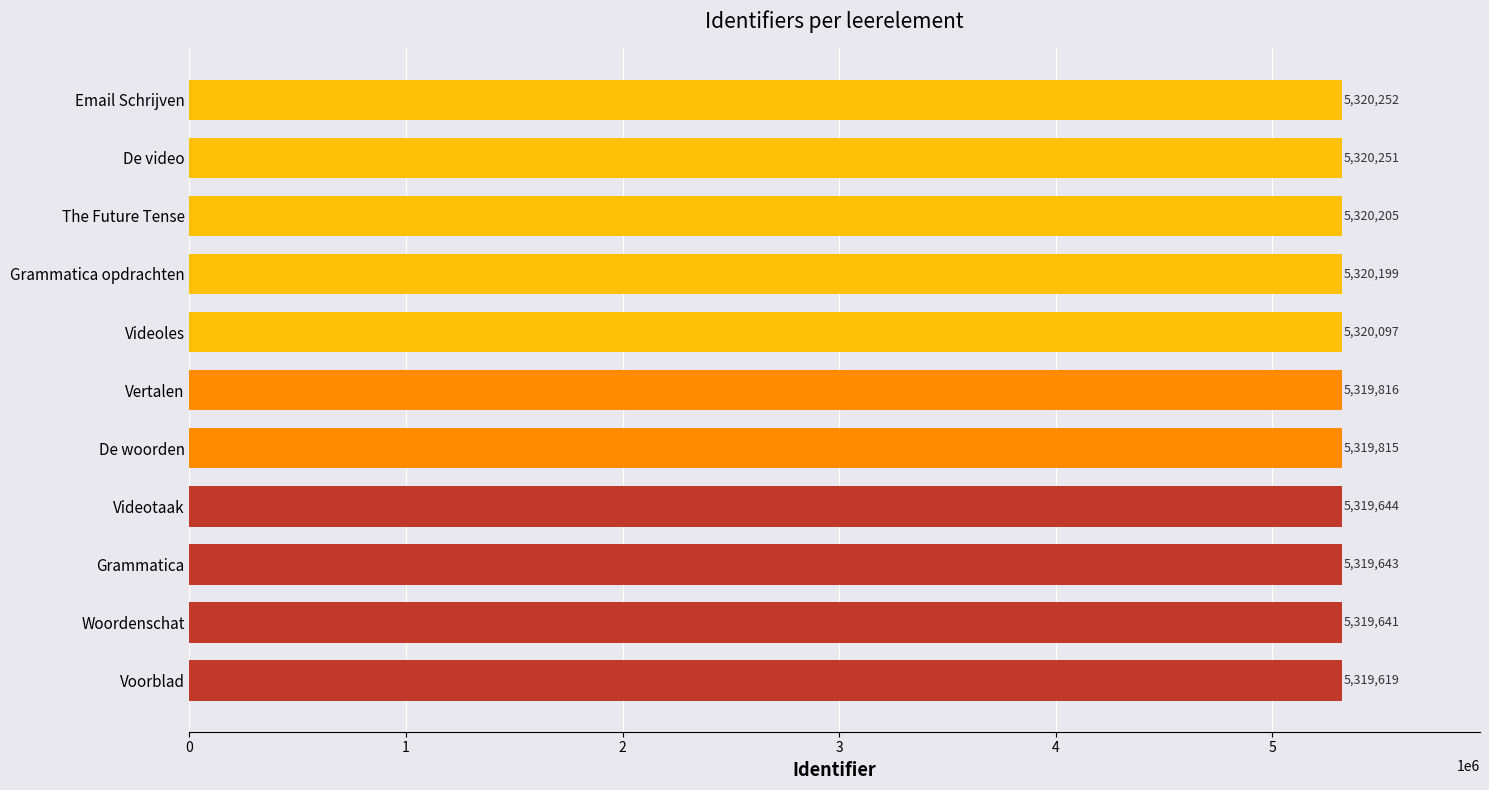

What is the greatest value displayed?

5320252